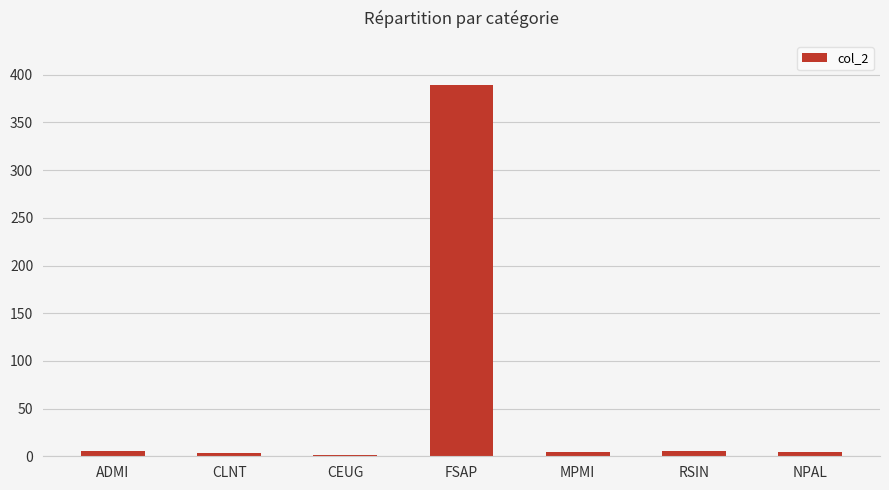

Read the value at FSAP.

389